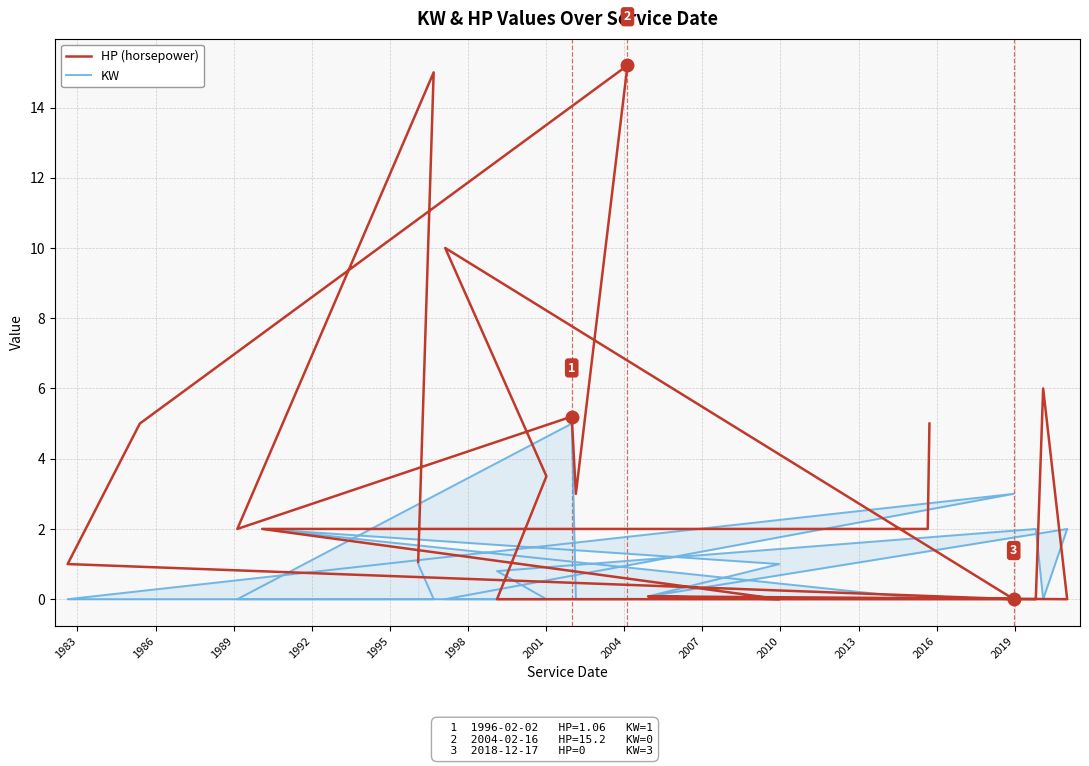

What is the maximum value for HP (horsepower)?

15.2